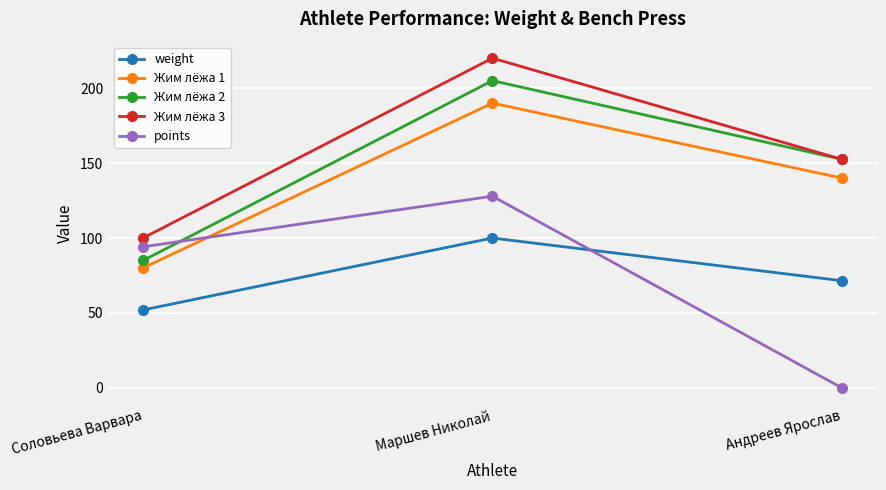

At how many categories does at least one series exceed 94?

3